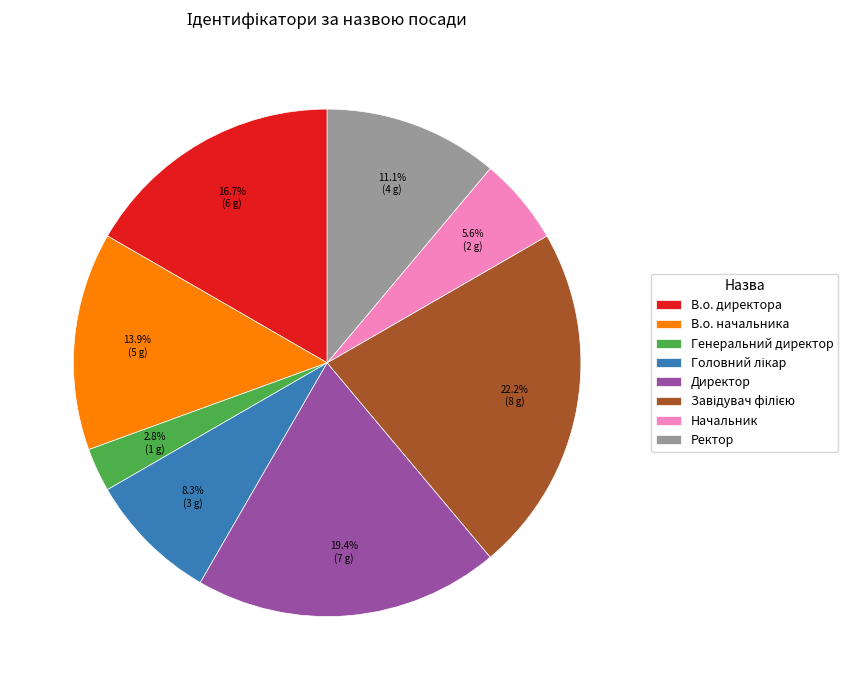

Is it true that В.о. директора is 17% of the pie?

True